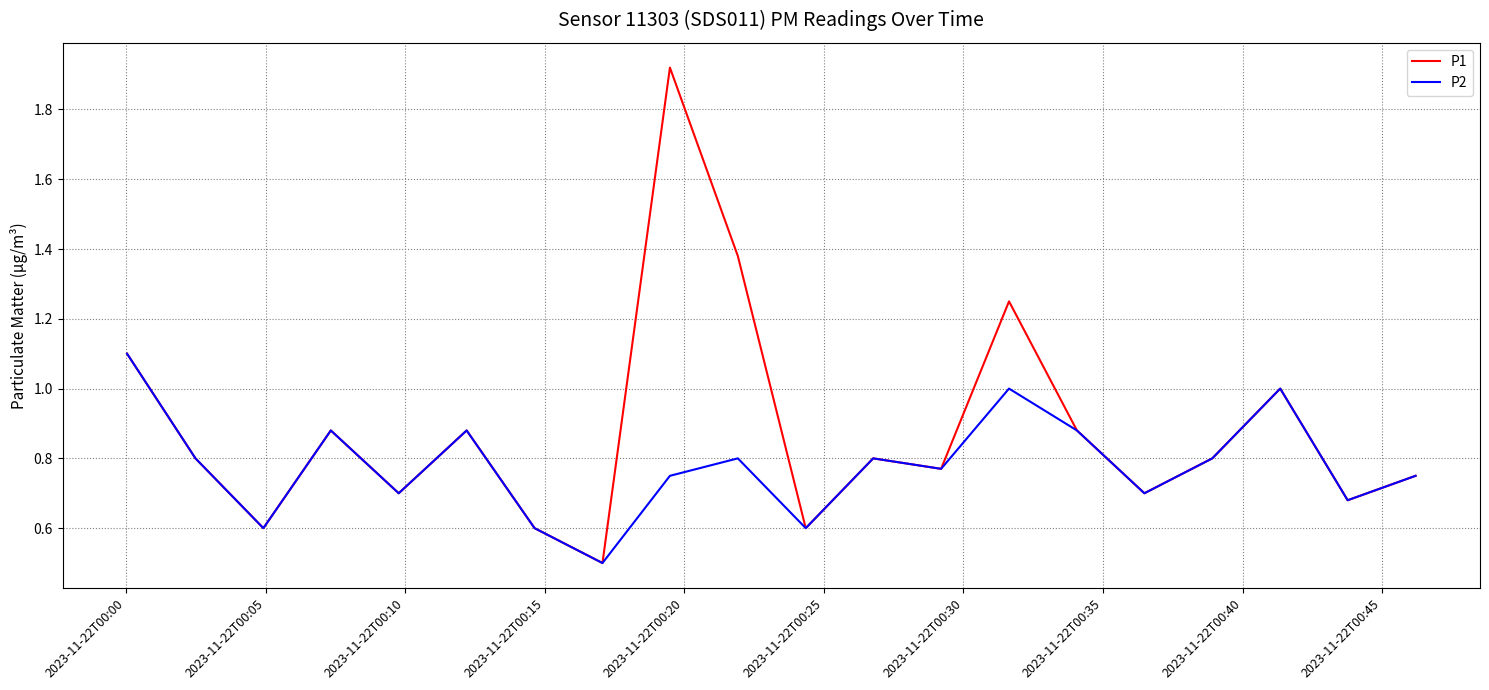

Rank the series by their maximum value, from highest to lowest.

P1, P2